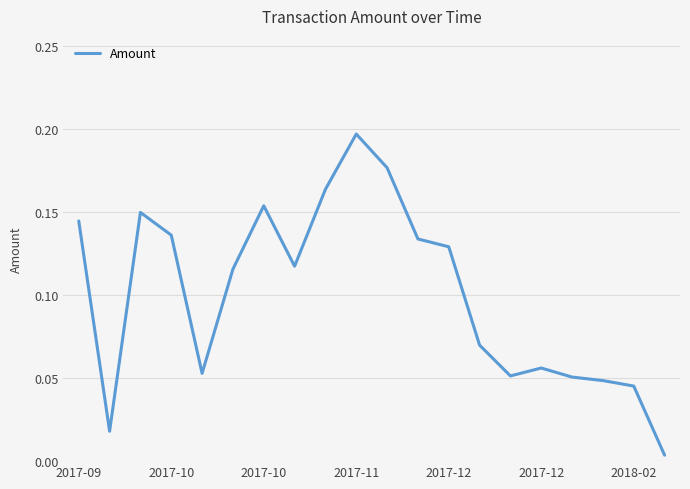

How many points are higher than both their immediate neighbors (excluding endpoints)?

4